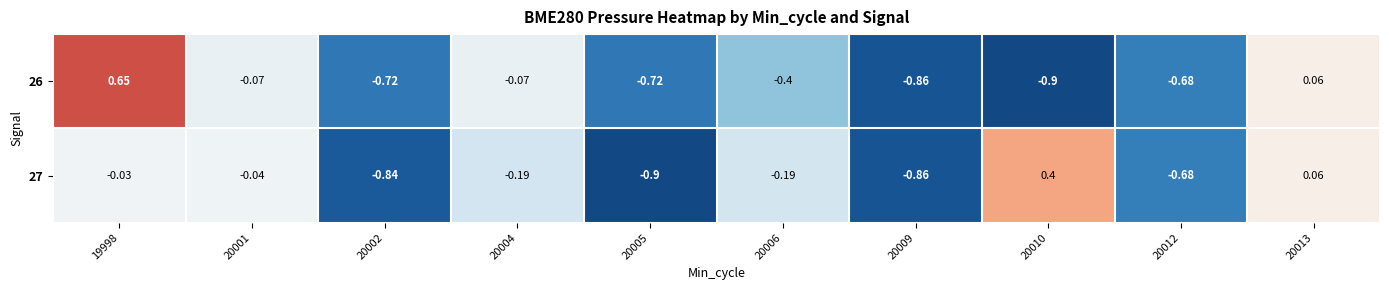

Is the value of 27 at 20005 greater than the value of 26 at 20012?

No